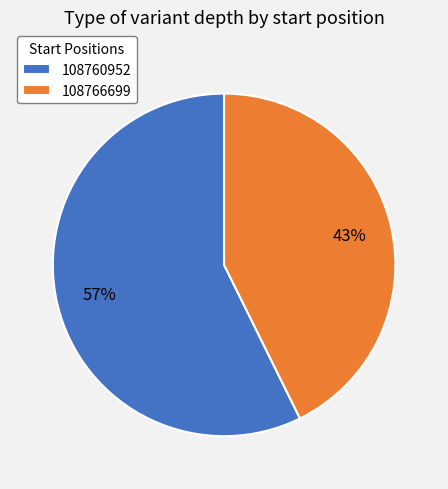

The 108760952 slice represents 70% of the pie. True or false?

False